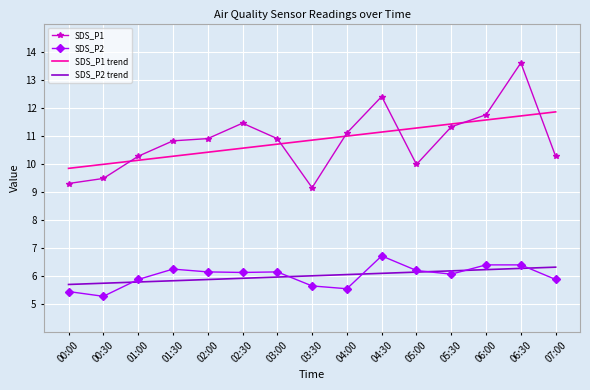

True or false: SDS_P1 trend and SDS_P2 cross at least once.

False